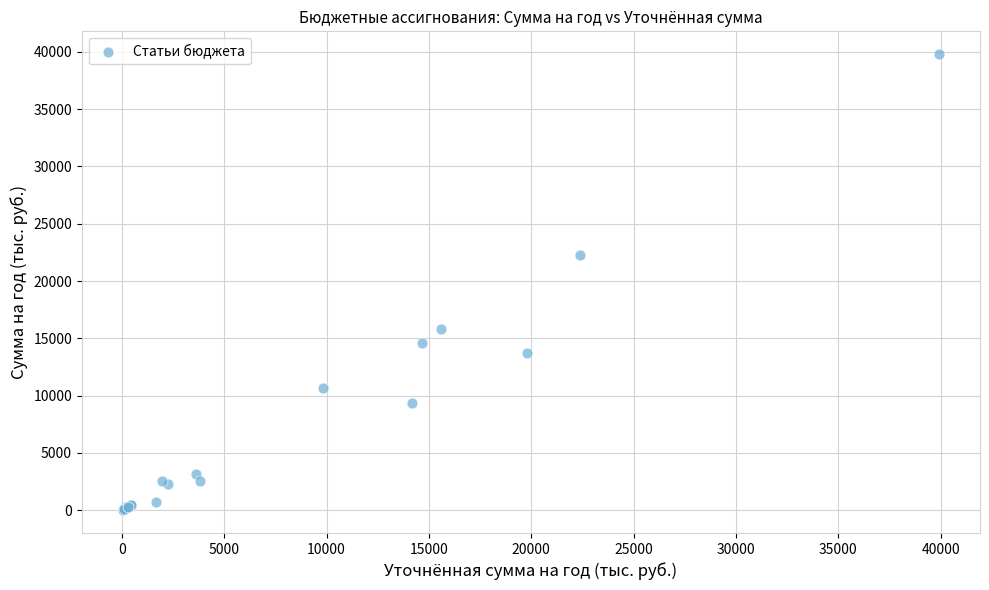

What Y value in the scatter plot is closest to 19902?

22247.2